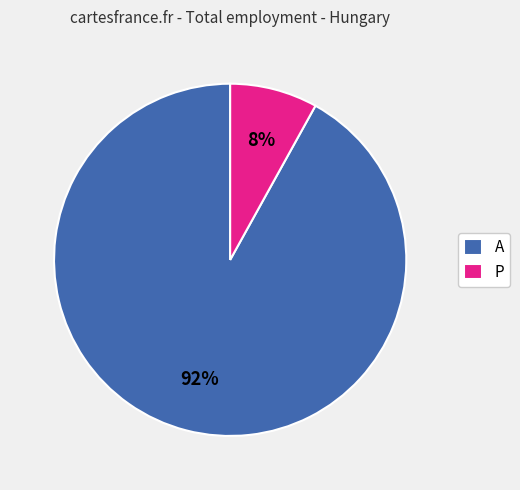

Which category has the biggest portion of the pie?

A